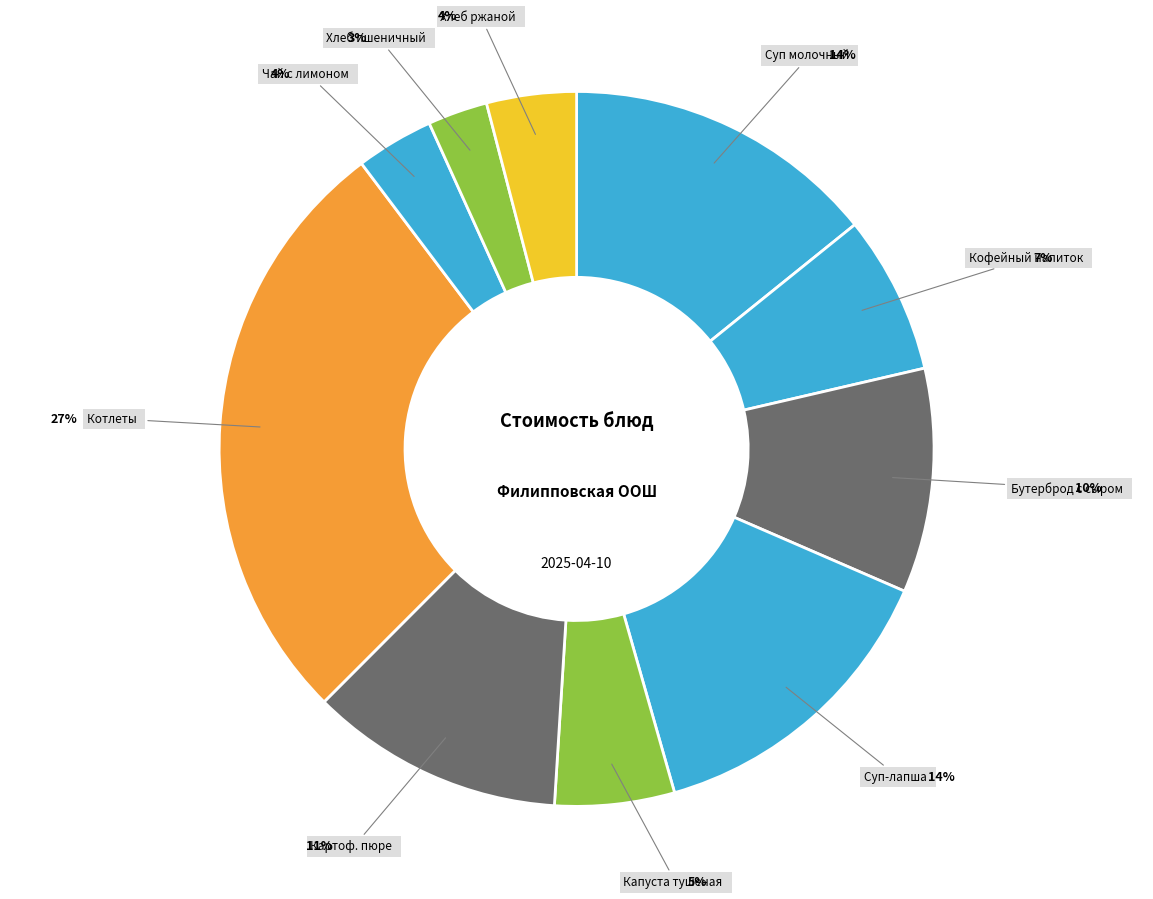

How many segments does this pie chart have?

10